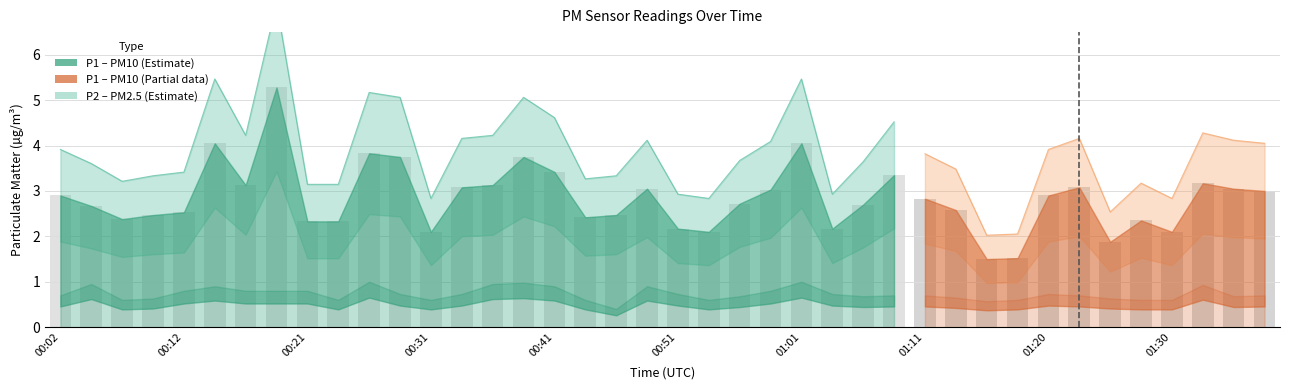

What is the change in value from 00:04 to 00:19?

+2.6